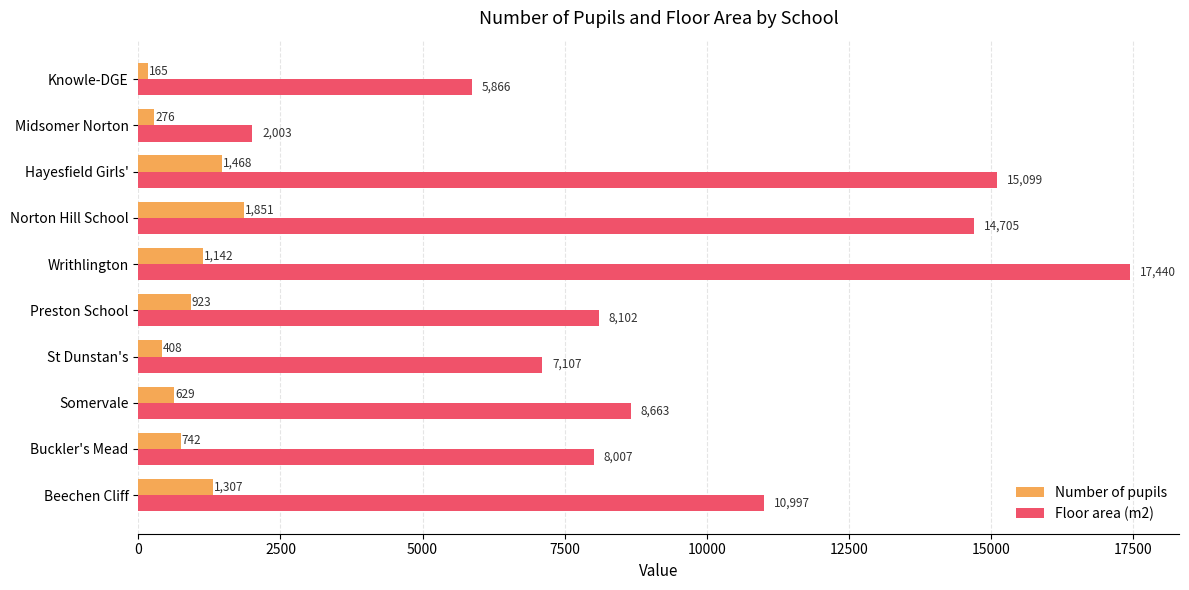

Is it true that Floor area (m2) equals 2712 at Midsomer Norton?

False